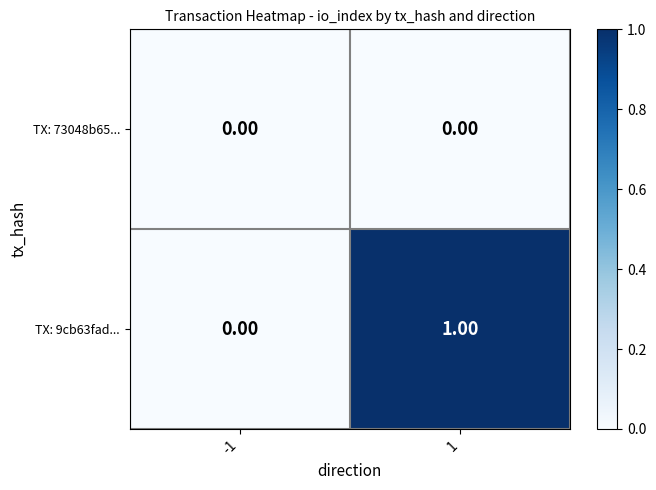

How many series are shown in this chart?

2